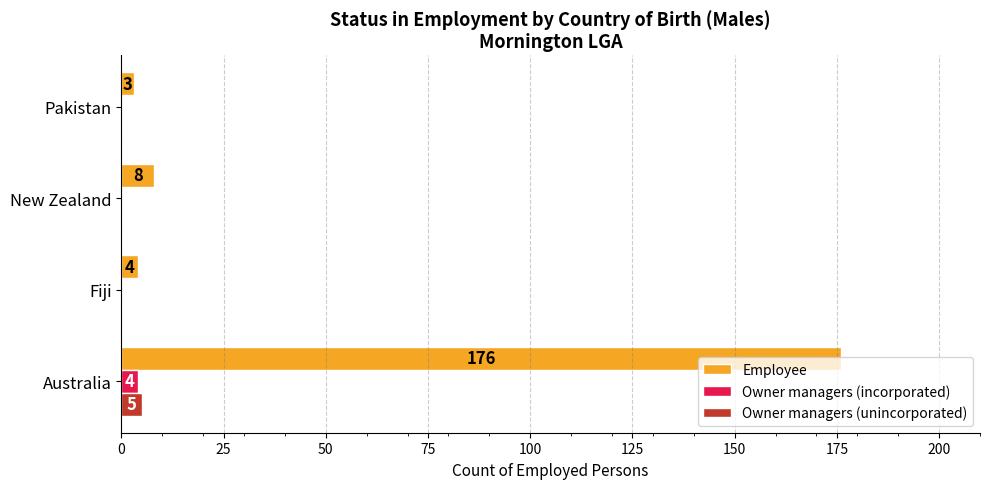

Is it true that Owner managers (unincorporated) equals 0 at New Zealand?

True